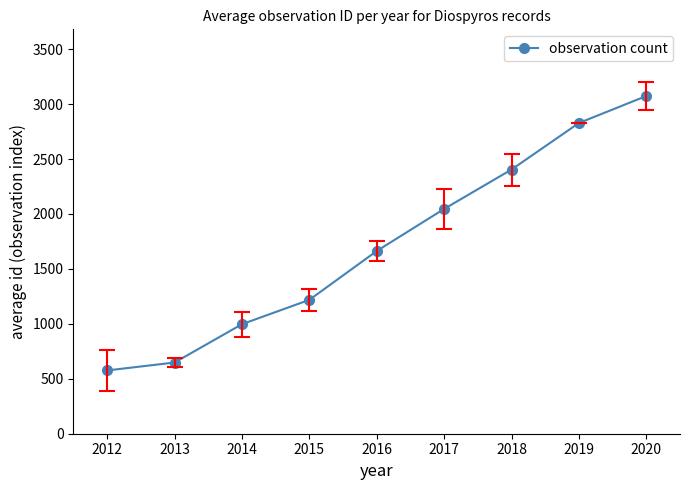

What is the difference between the maximum and minimum values?

2497.7